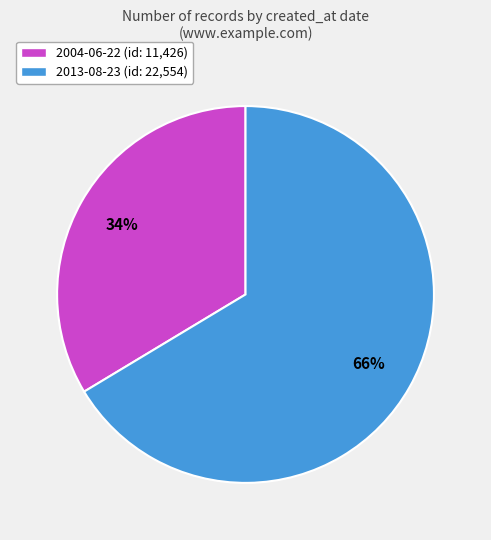

Approximately how many times larger is the value at 2004-06-22 (id: 11,426) compared to 2013-08-23 (id: 22,554)?

0.5